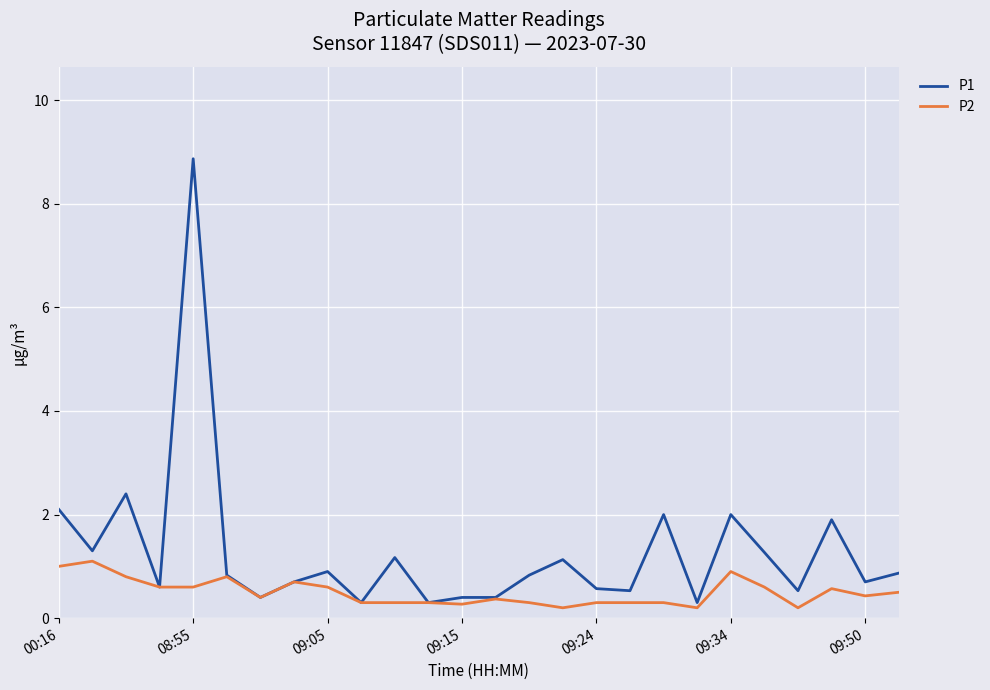

What is the maximum value shown in the chart?

8.9